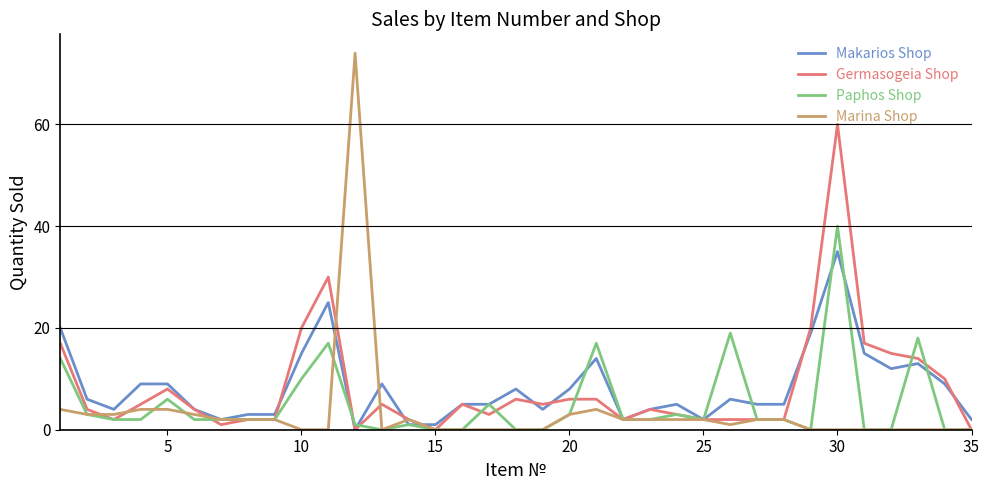

True or false: Marina Shop and Germasogeia Shop cross at least once.

True